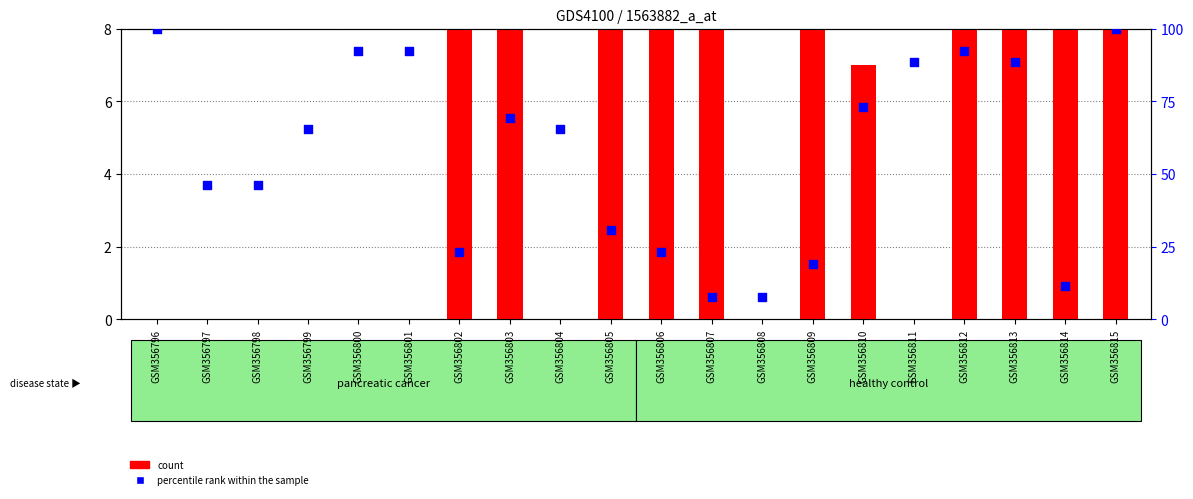

At how many categories does at least one series exceed 73?

8